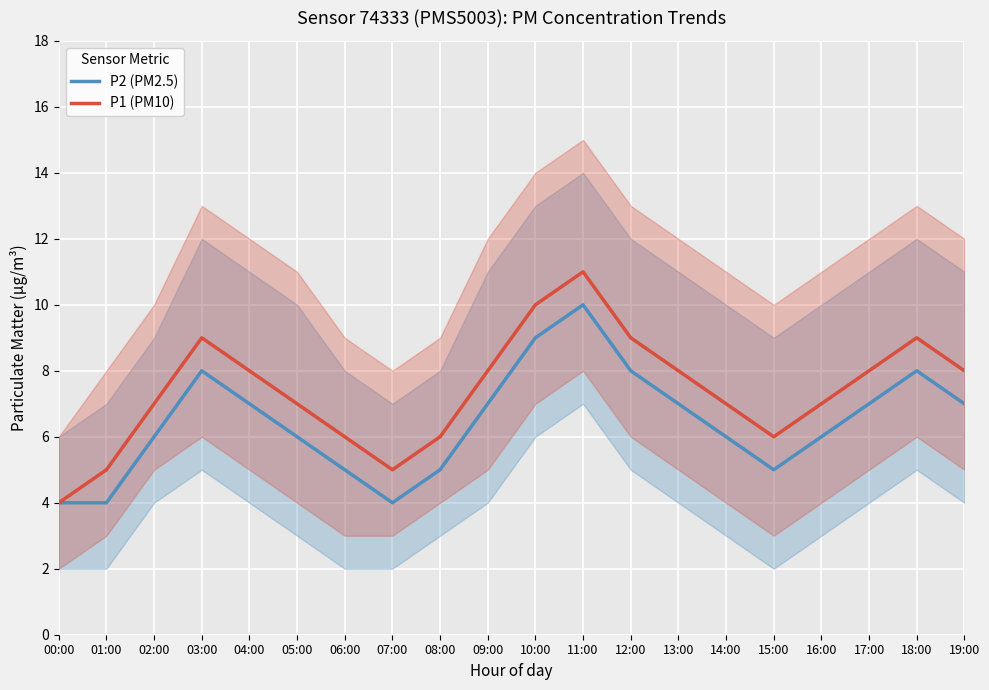

At which category is the sum across all series the highest?

11:00